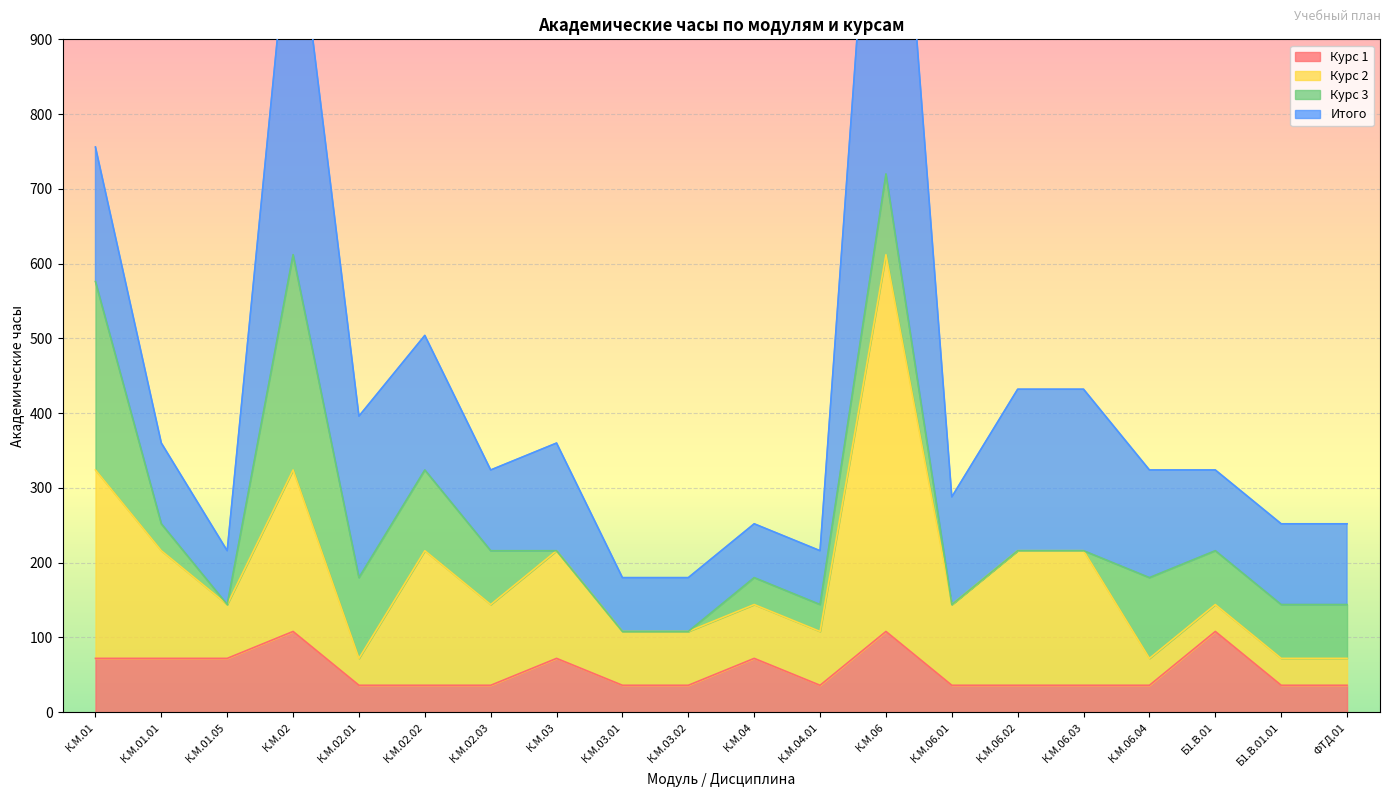

What is the approximate value of Курс 2 at К.М.01.05?

144